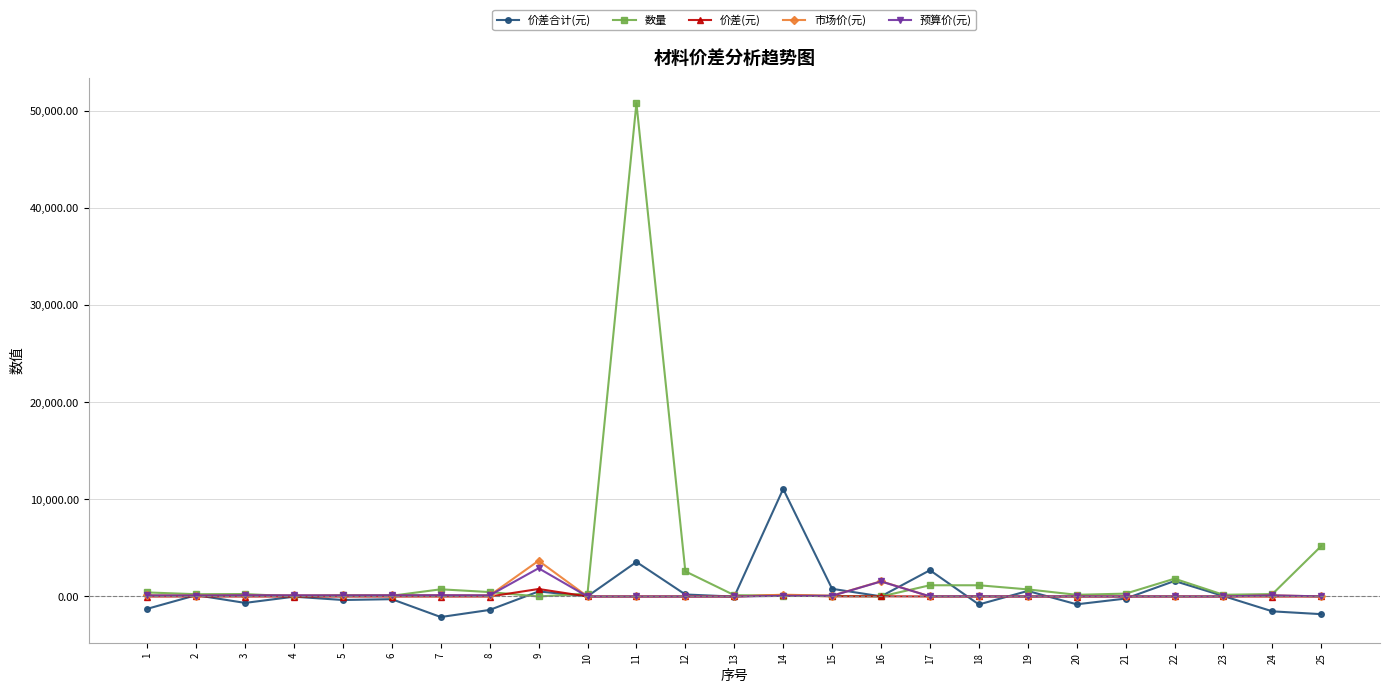

The value of 数量 at 25 is 5195.5. True or false?

True